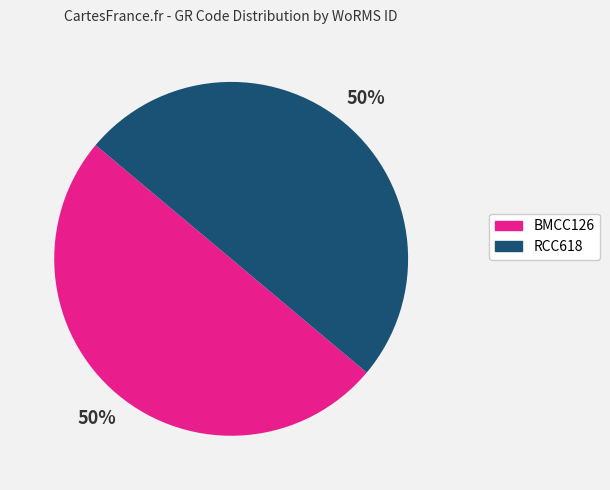

Is the sum of BMCC126 and RCC618 greater than half?

Yes